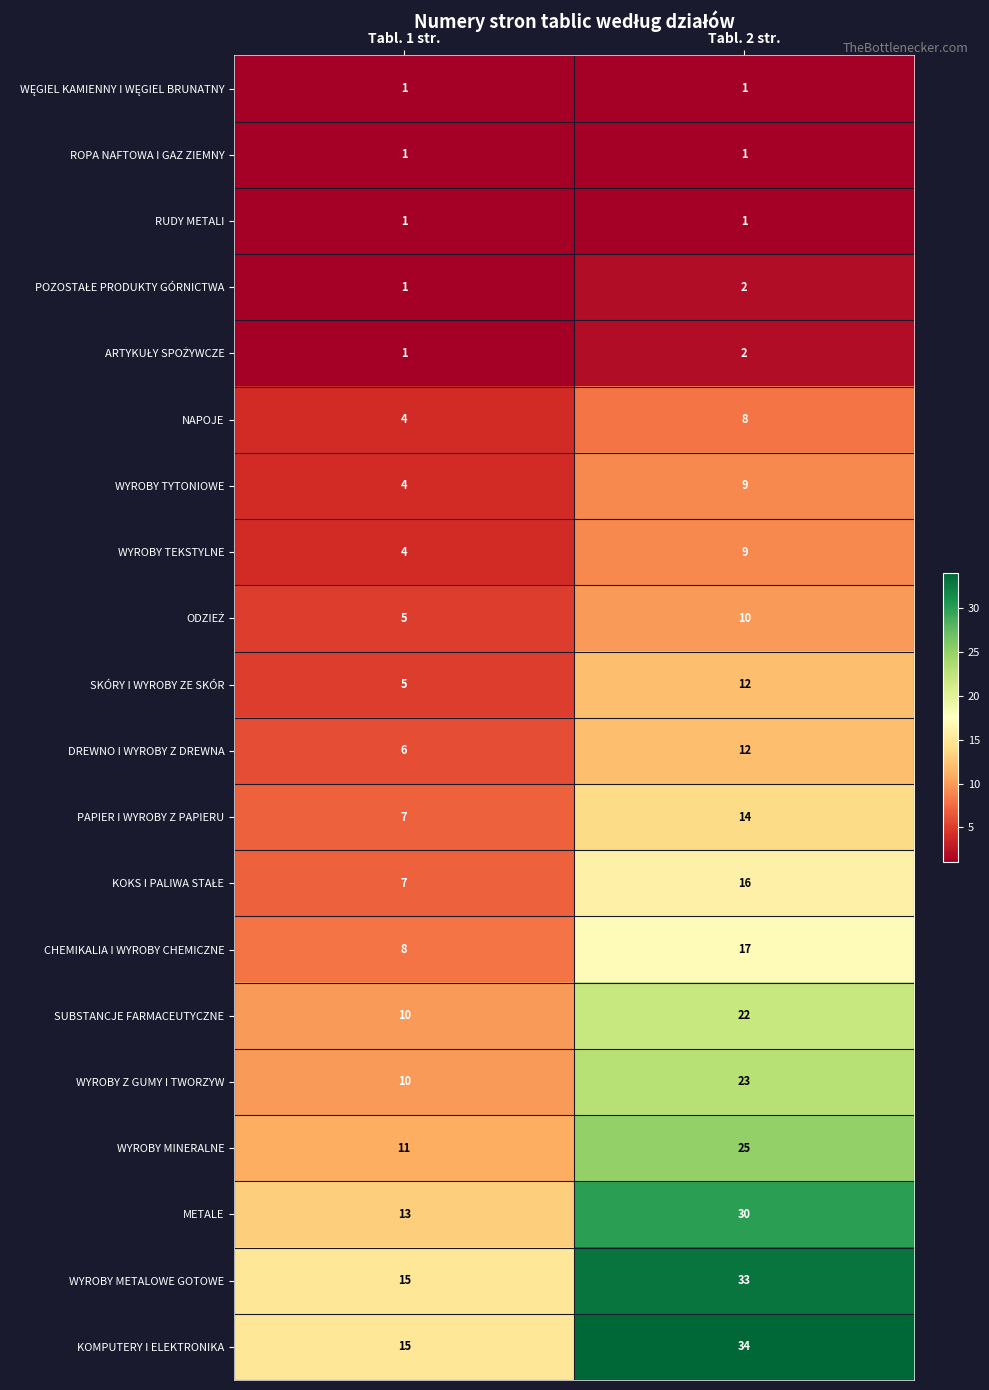

What is the average value of the SUBSTANCJE FARMACEUTYCZNE series?

16